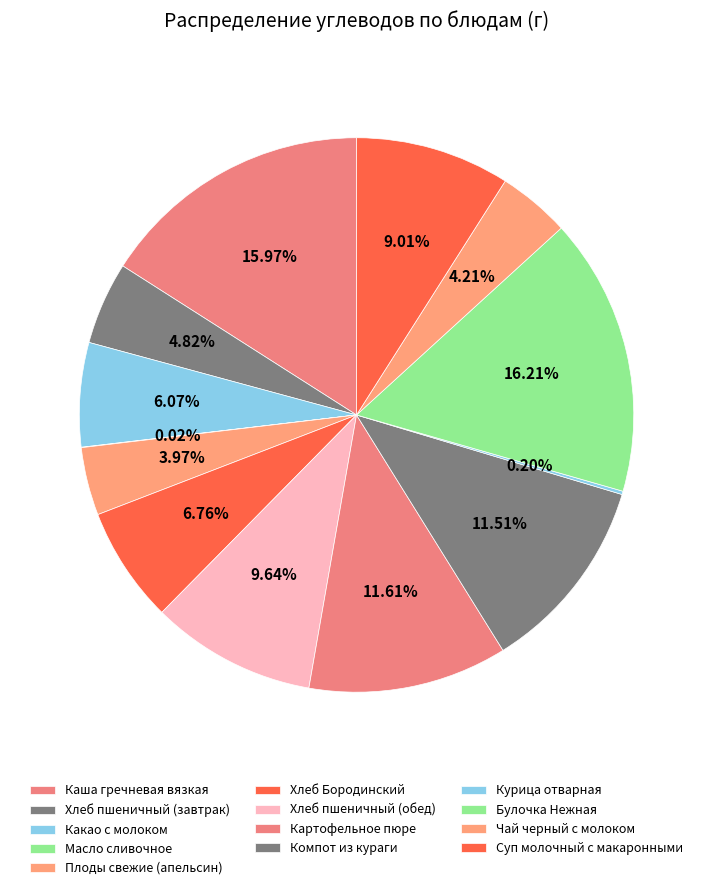

How many slices are in this pie chart?

13